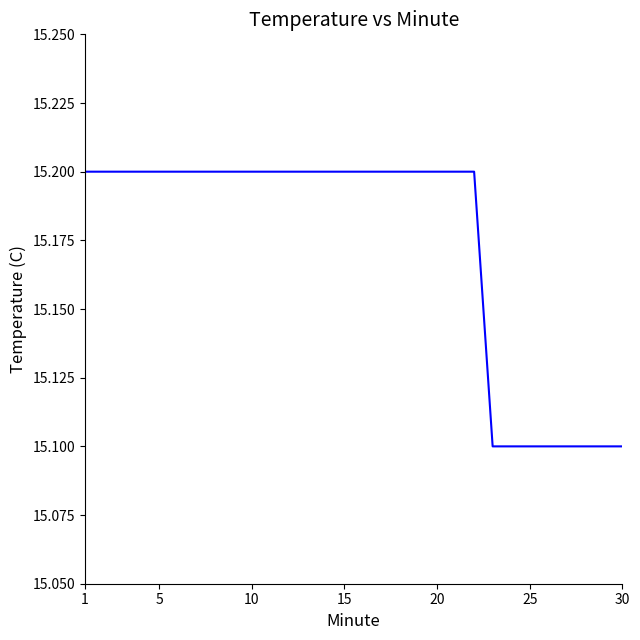

Count the values in the range 15 to 16.

30